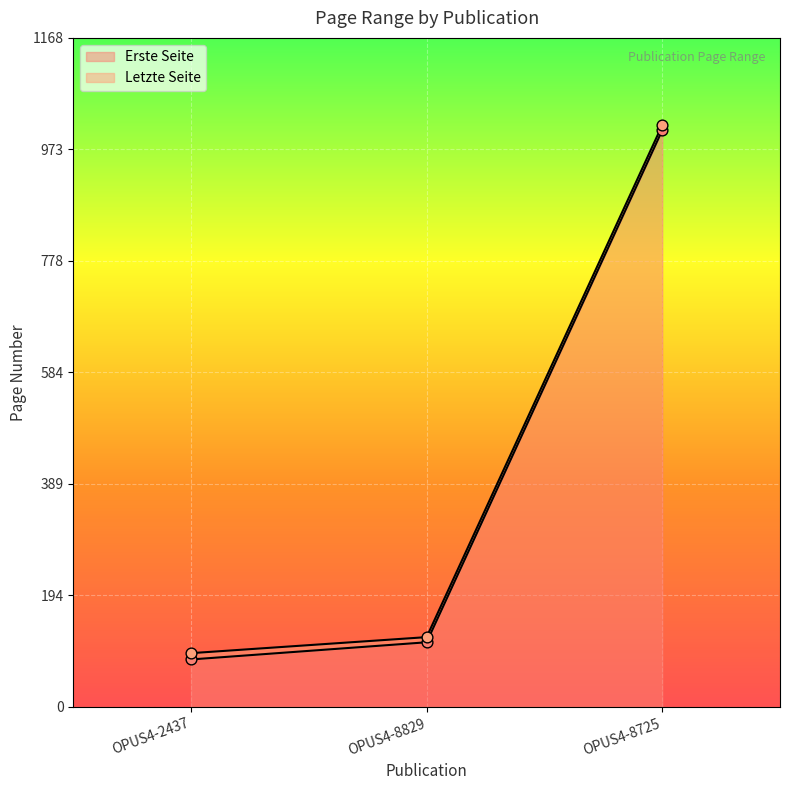

Which series reaches the maximum Y coordinate?

Letzte Seite